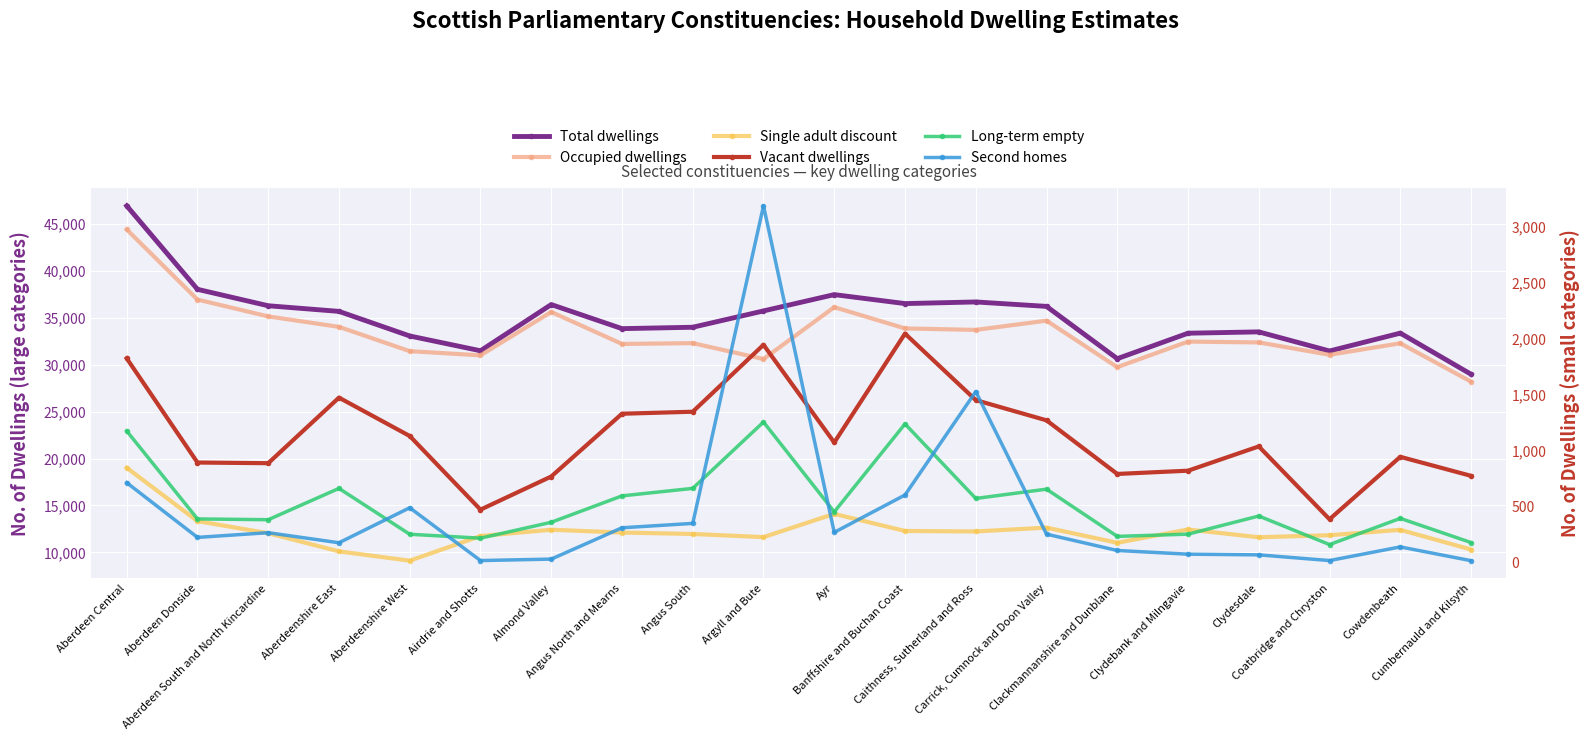

After their last crossing, which series has the higher values: Vacant dwellings or Second homes?

Vacant dwellings